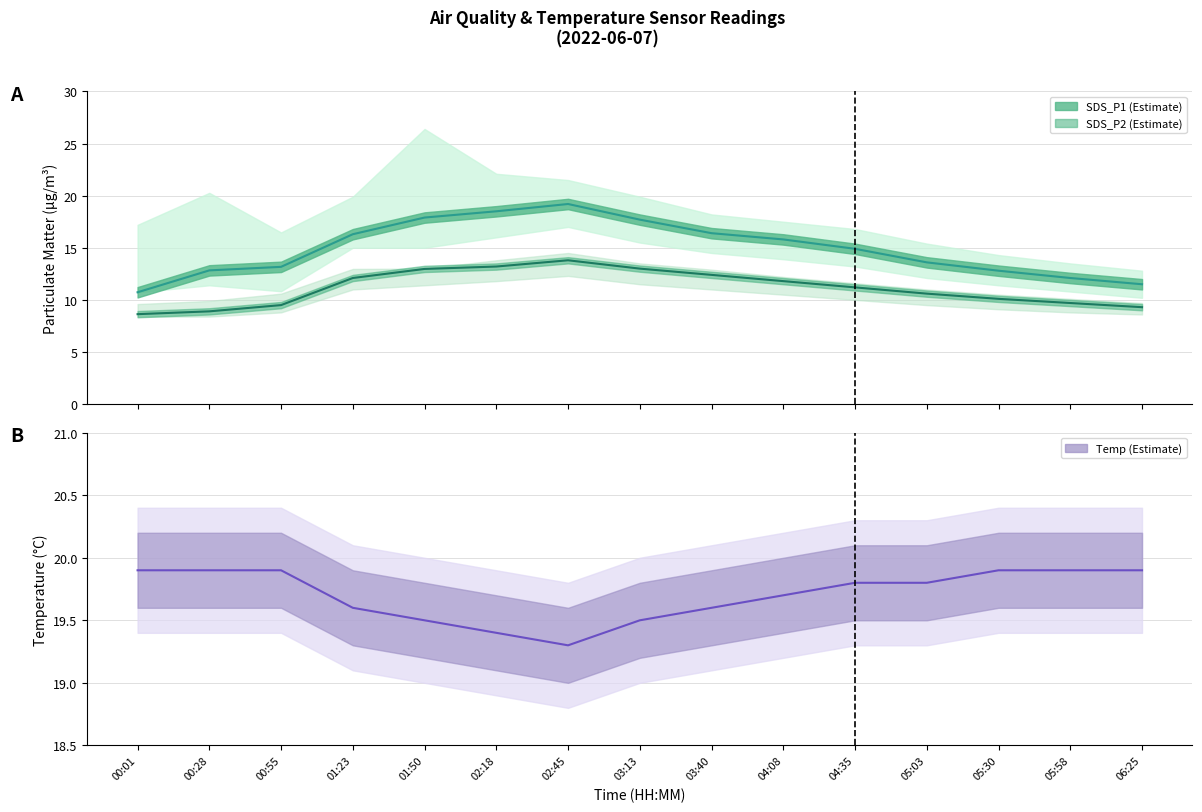

Which label corresponds to the largest value in the chart?

00:01